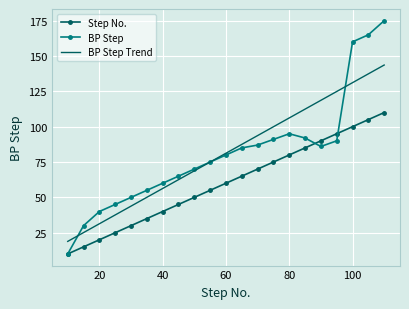

How many categories are shown in the chart?

21